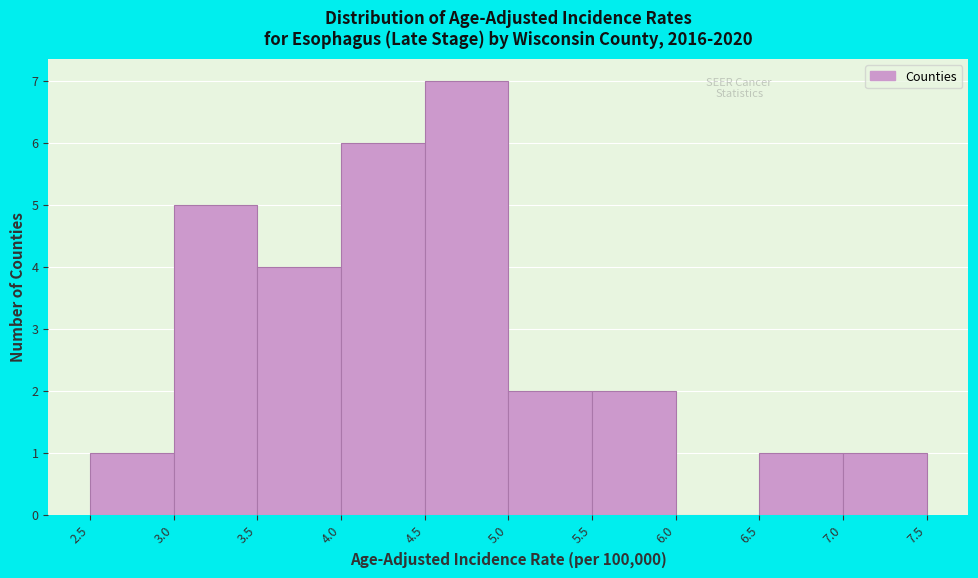

Reading left to right, transcribe this chart: for each bar, give the range it covers on the x-axis and its height. The values are not printed on the chart, so give them approximately, as read against the axis.

2.5 to 3.0: 1
3.0 to 3.5: 5
3.5 to 4.0: 4
4.0 to 4.5: 6
4.5 to 5.0: 7
5.0 to 5.5: 2
5.5 to 6.0: 2
6.0 to 6.5: 0
6.5 to 7.0: 1
7.0 to 7.5: 1